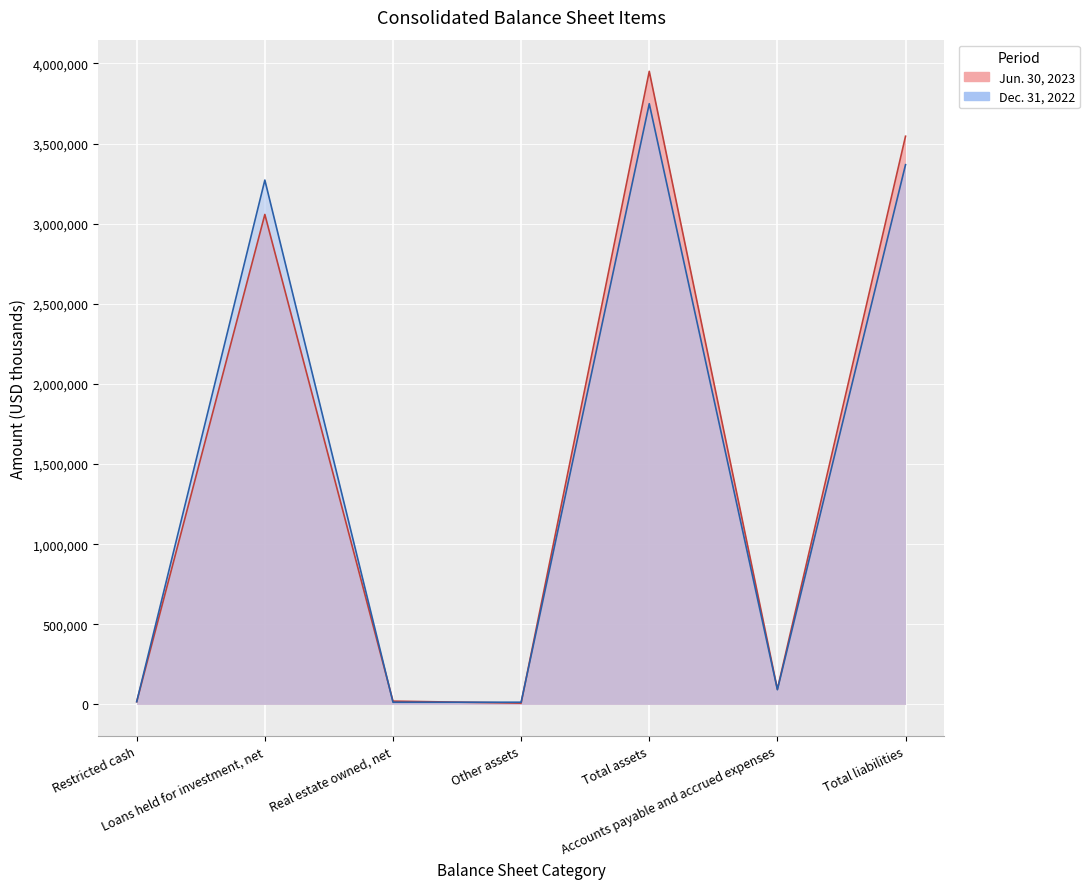

Which series has the widest spread of values?

Jun. 30, 2023